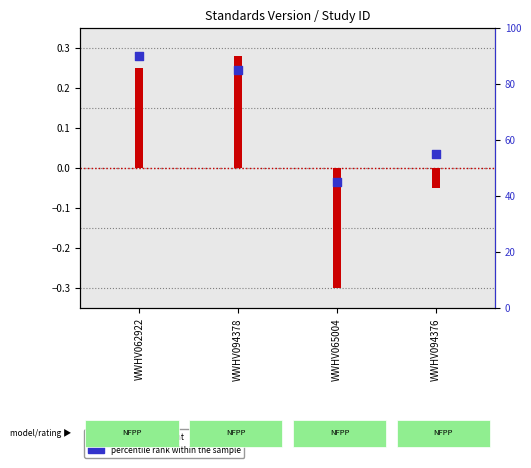

What are all the series names shown in the legend?

transformed count, percentile rank within the sample